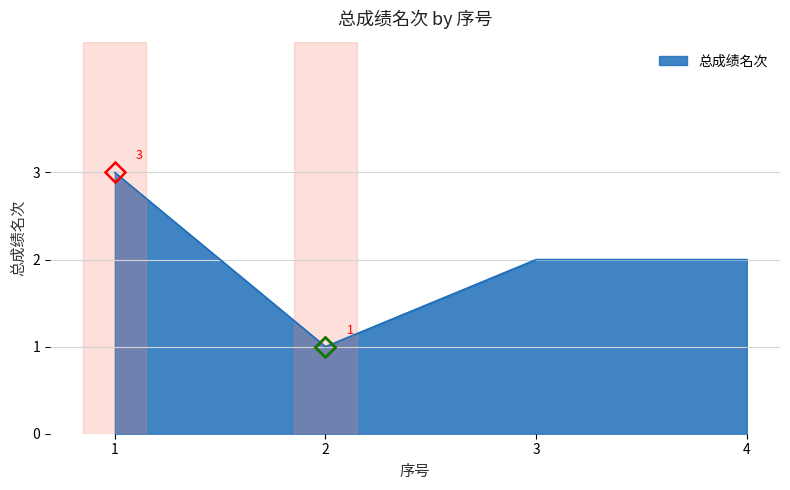

How many interior local valleys (lower than both neighbors) does the data have?

1